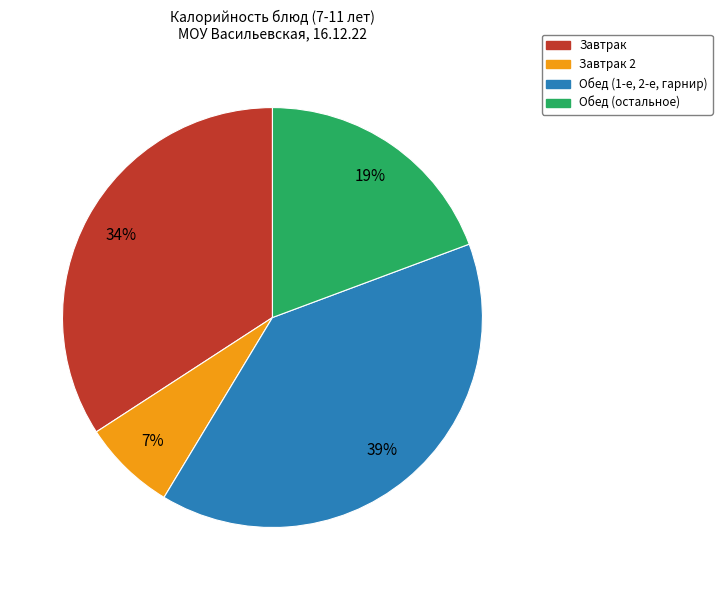

To the nearest percent, what is the average slice percentage?

25%